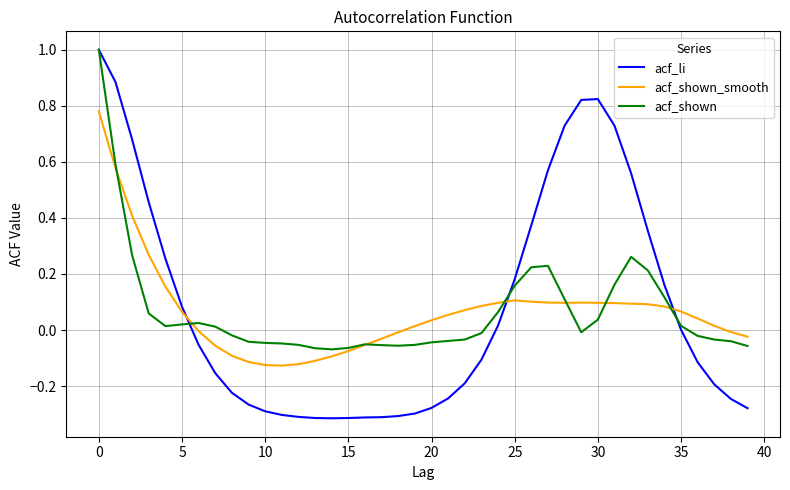

Which series has the widest spread of values?

acf_li